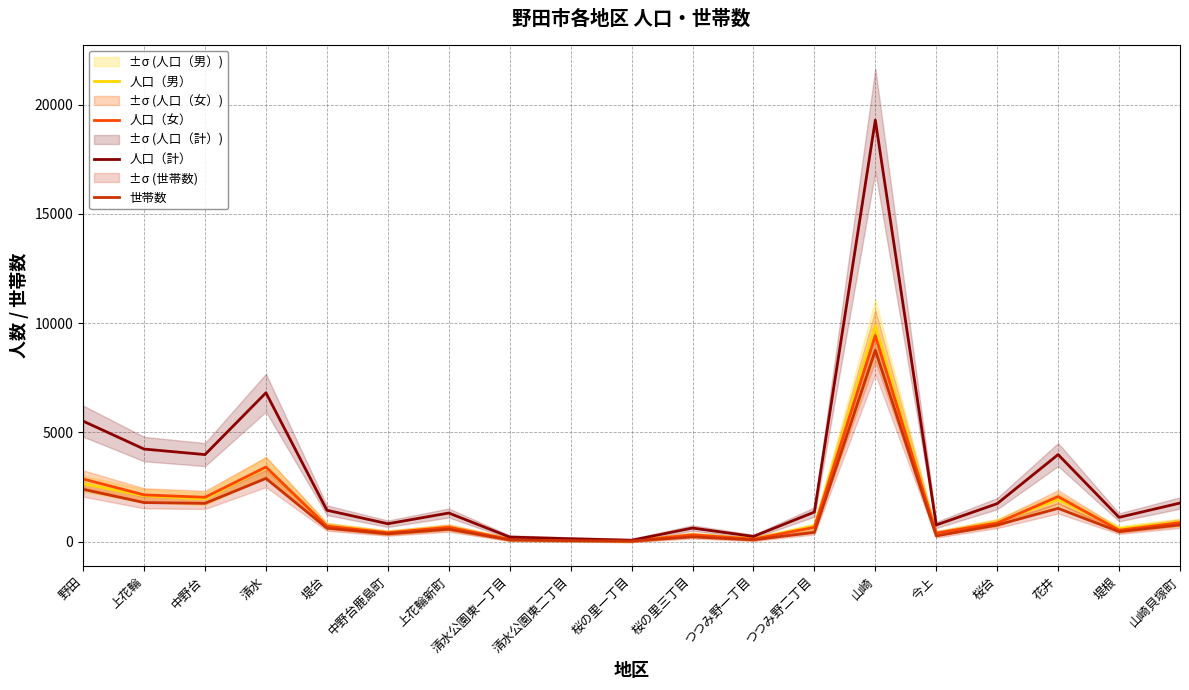

List the labels in order of 人口（女） value, smallest first.

桜の里一丁目, 清水公園東二丁目, 清水公園東一丁目, つつみ野一丁目, 桜の里三丁目, 今上, 中野台鹿島町, 堤根, つつみ野二丁目, 上花輪新町, 堤台, 桜台, 山崎貝塚町, 中野台, 花井, 上花輪, 野田, 清水, 山崎